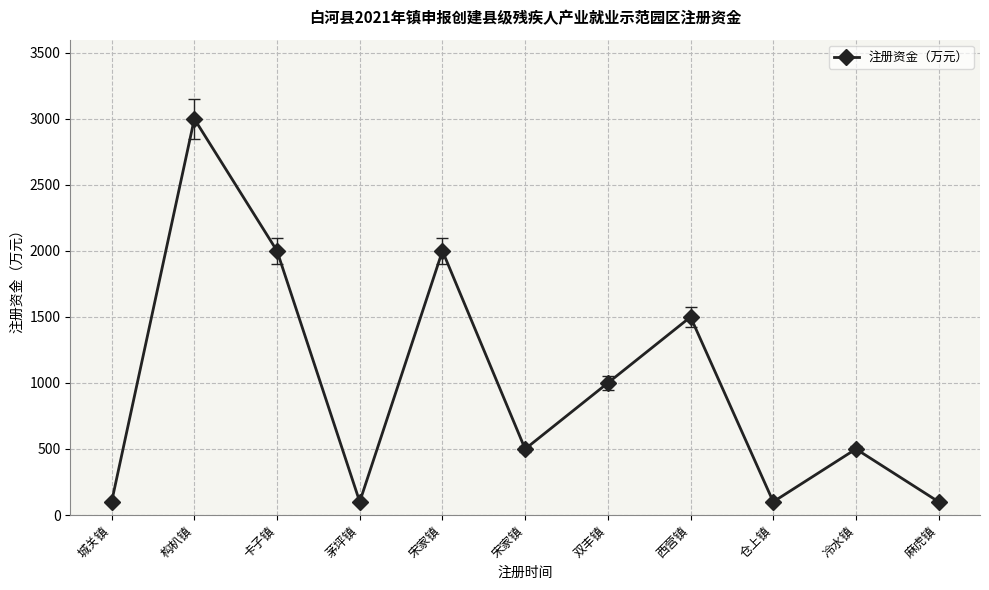

Where does the data first go above 500?

构朳镇